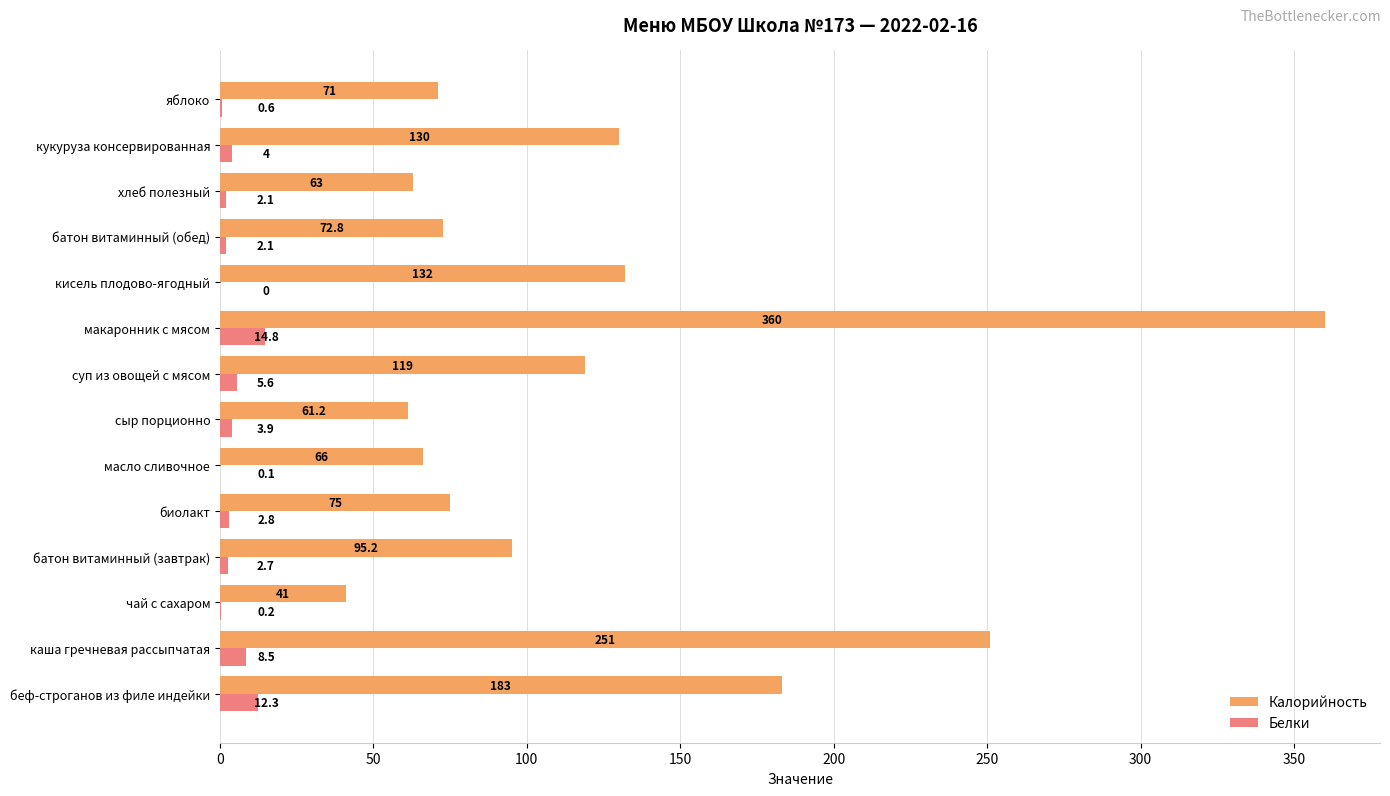

What is the highest value of the Белки series?

14.8